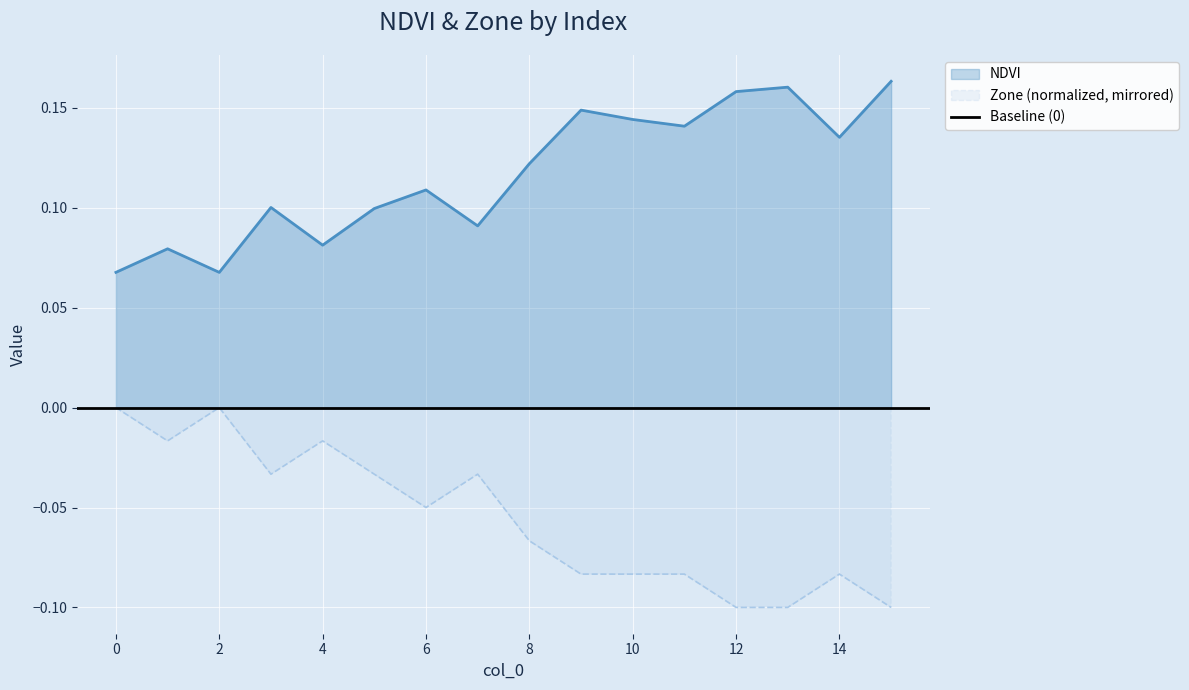

How many NDVI values are between 0 and 1?

16